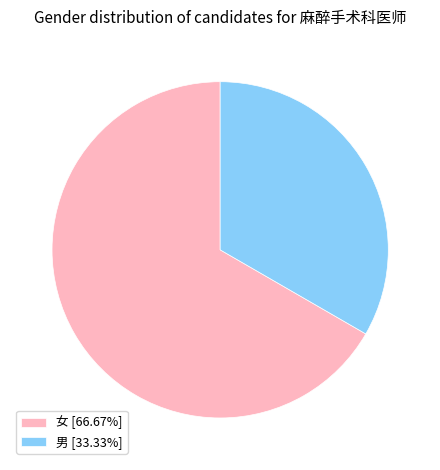

Between 男 and 女, which is larger?

女